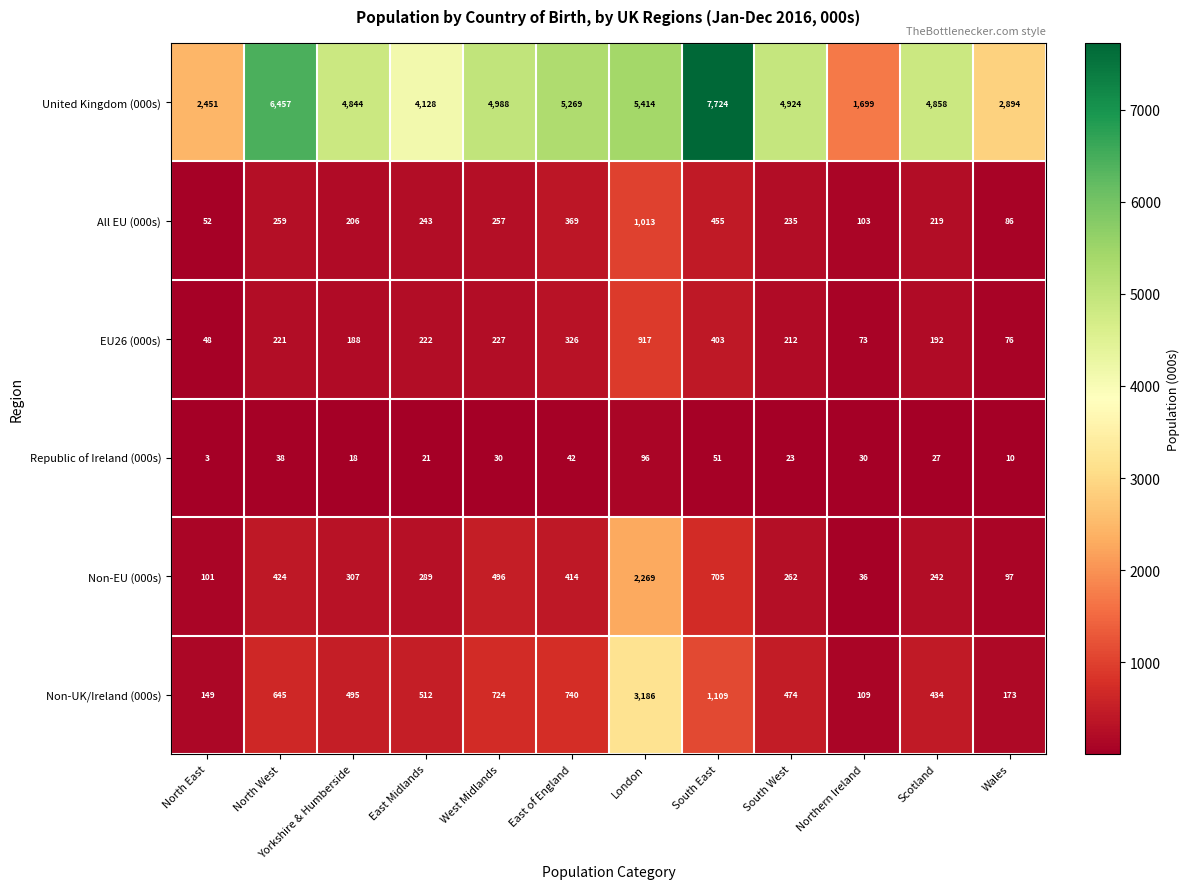

What is the difference between the United Kingdom (000s) values at Yorkshire & Humberside and South East?

2880